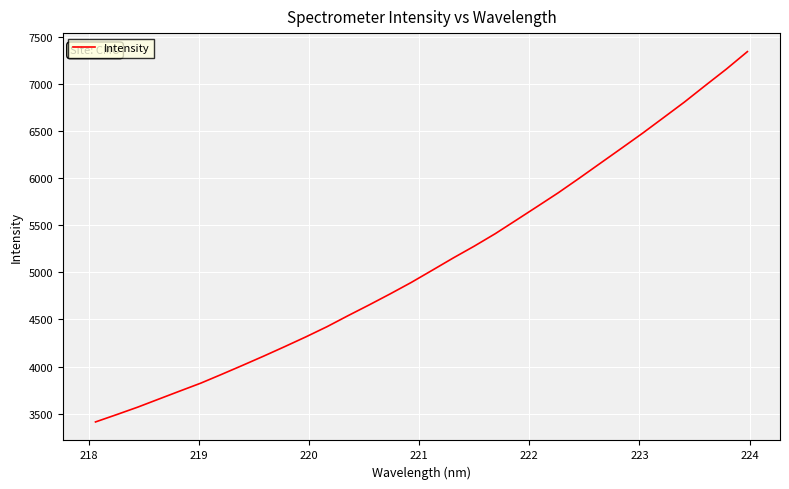

What is the difference between the maximum and minimum values?

3932.0